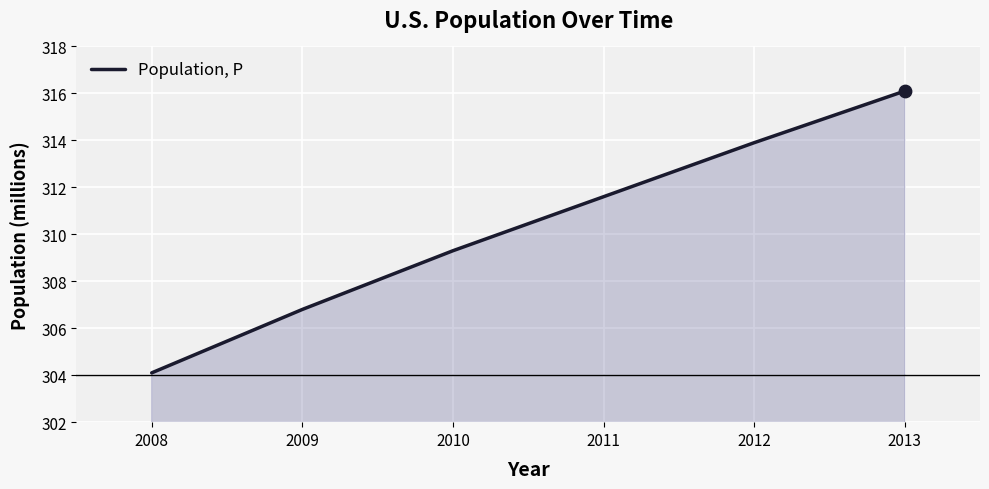

What is the change in value from 2008 to 2011?

+7.5